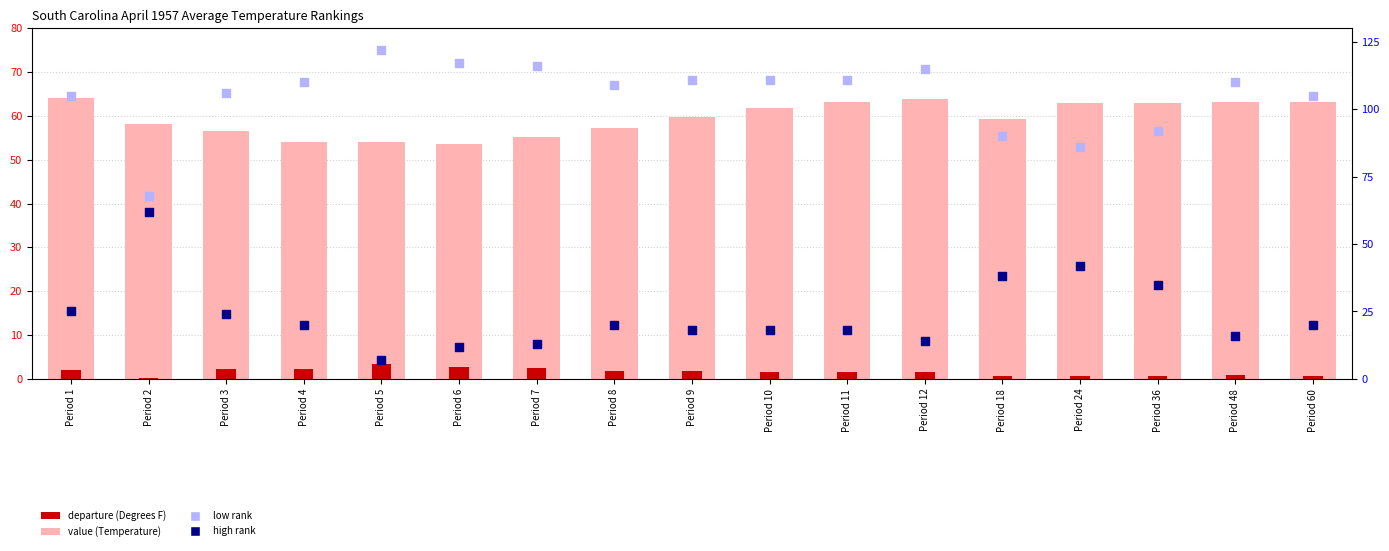

What is the total value across all series at Period 11?

193.7